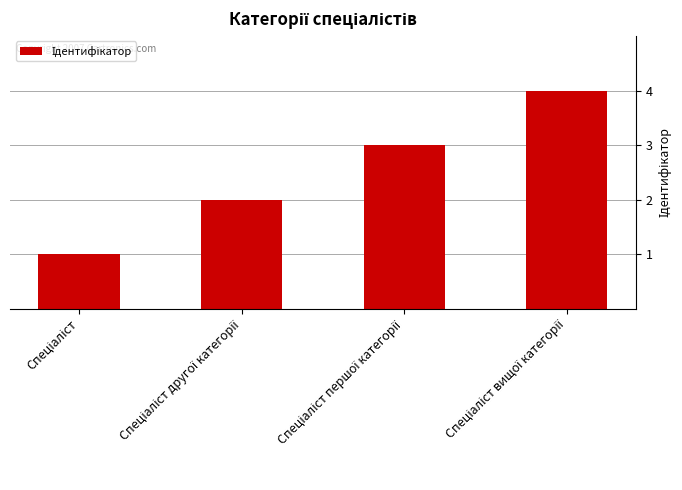

What is the sum of all values?

10